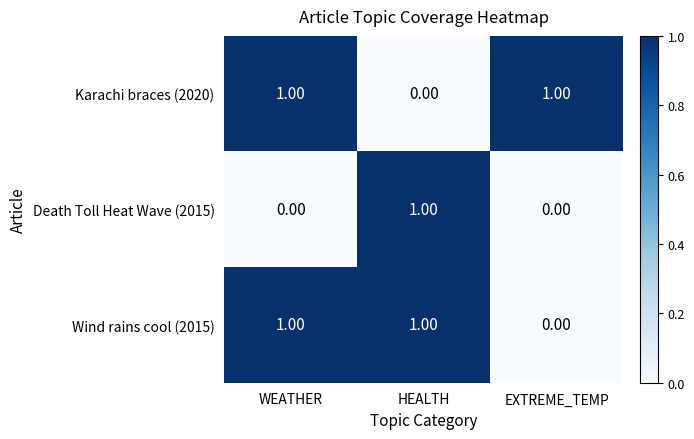

How many data points does each series have?

3